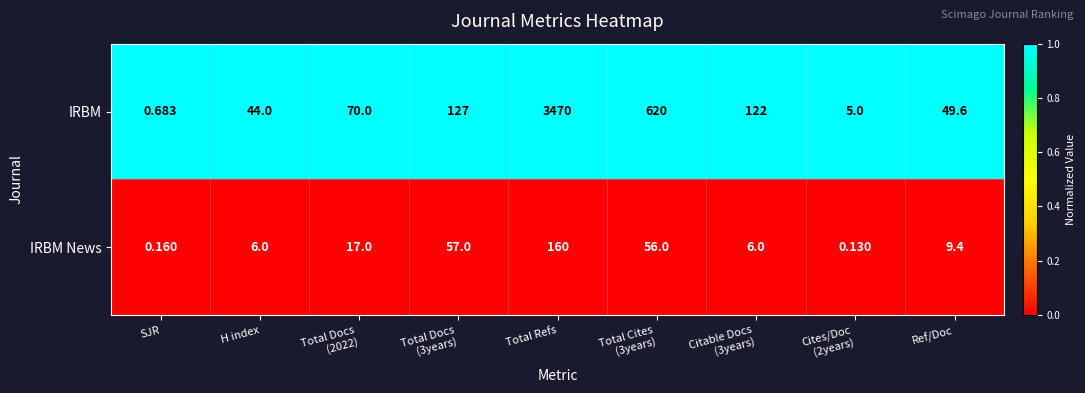

List the series in order of their peak value, lowest first.

IRBM News, IRBM